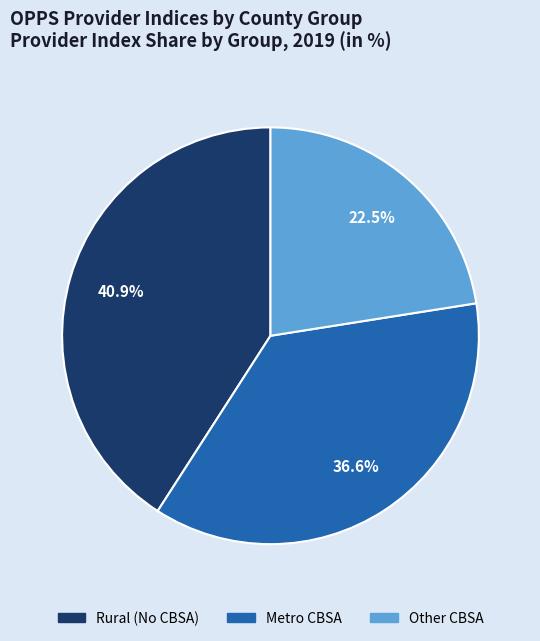

Does any single category account for the majority?

No